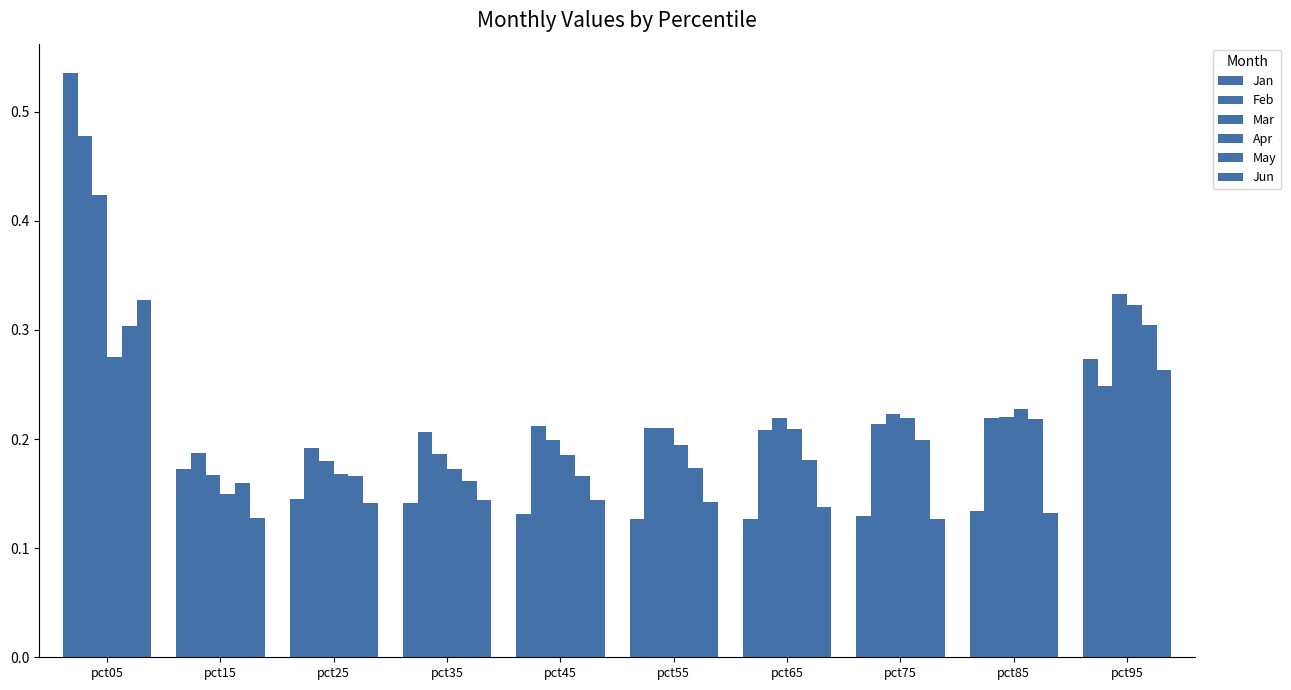

How many groups of bars are there?

10